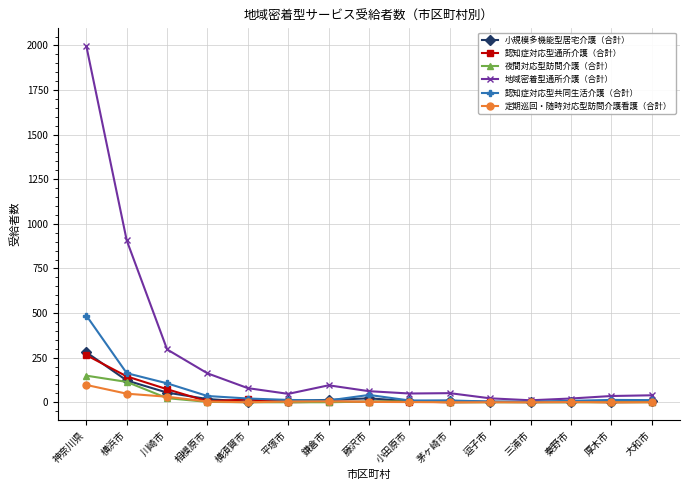

What is the total value across all series at 相模原市?

226